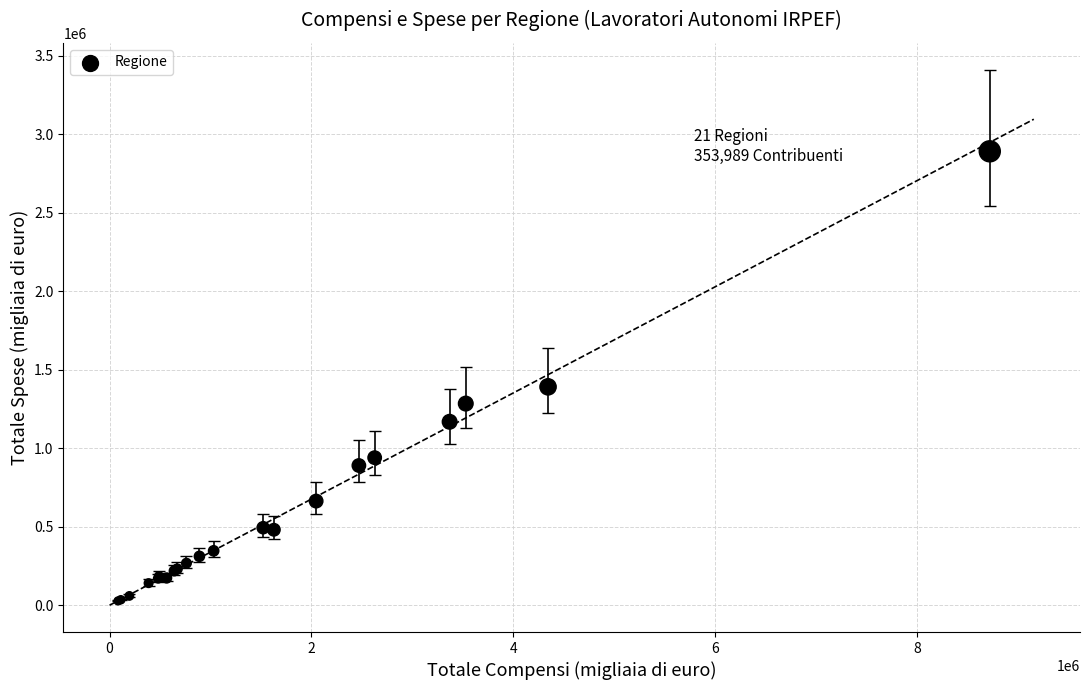

What Y value in the scatter plot is closest to 1459215?

1390903